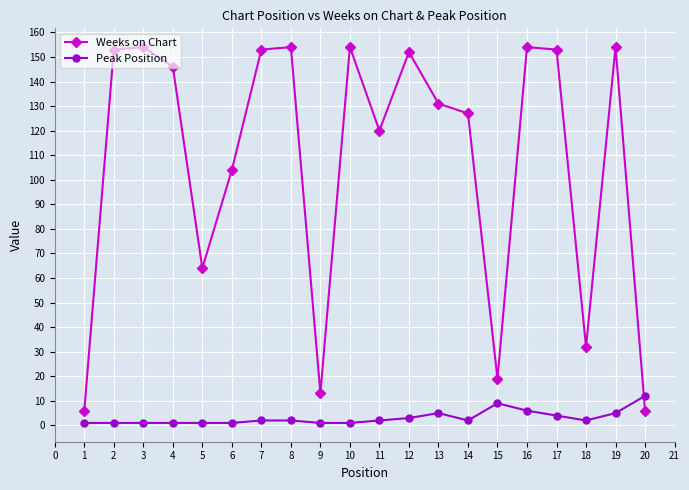

True or false: Weeks on Chart and Peak Position intersect in this chart.

True